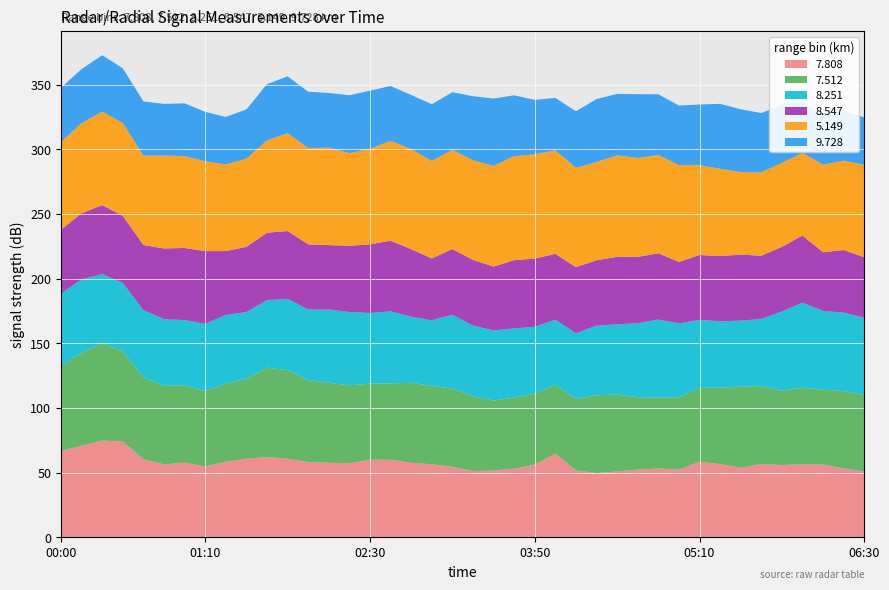

Reading left to right, list all the values displayed in this chart.

7.808: 2006/04/10 00:00=66.8	2006/04/10 00:10=71.0	2006/04/10 00:20=74.9	2006/04/10 00:30=74.2	2006/04/10 00:40=60.6	2006/04/10 00:50=56.5	2006/04/10 01:00=57.9	2006/04/10 01:10=54.9	2006/04/10 01:20=58.6	2006/04/10 01:30=60.9	2006/04/10 01:40=62.1	2006/04/10 01:50=60.9	2006/04/10 02:00=58.3	2006/04/10 02:10=57.8	2006/04/10 02:20=57.3	2006/04/10 02:30=60.1	2006/04/10 02:40=60.1	2006/04/10 02:50=57.7	2006/04/10 03:00=56.6	2006/04/10 03:10=54.7	2006/04/10 03:20=51.4	2006/04/10 03:30=51.7	2006/04/10 03:40=53.2	2006/04/10 03:50=56.4	2006/04/10 04:00=64.9	2006/04/10 04:10=51.8	2006/04/10 04:20=49.8	2006/04/10 04:30=51.0	2006/04/10 04:40=52.5	2006/04/10 04:50=53.3	2006/04/10 05:00=52.4	2006/04/10 05:10=58.5	2006/04/10 05:20=56.8	2006/04/10 05:30=54.0	2006/04/10 05:40=56.7	2006/04/10 05:50=56.0	2006/04/10 06:00=56.6	2006/04/10 06:10=56.3	2006/04/10 06:20=53.5	2006/04/10 06:30=51.1
7.512: 2006/04/10 00:00=65.6	2006/04/10 00:10=71.8	2006/04/10 00:20=75.2	2006/04/10 00:30=69.5	2006/04/10 00:40=63.2	2006/04/10 00:50=60.8	2006/04/10 01:00=59.6	2006/04/10 01:10=58.2	2006/04/10 01:20=60.2	2006/04/10 01:30=61.9	2006/04/10 01:40=69.2	2006/04/10 01:50=68.4	2006/04/10 02:00=63.3	2006/04/10 02:10=61.8	2006/04/10 02:20=60.3	2006/04/10 02:30=58.9	2006/04/10 02:40=59.0	2006/04/10 02:50=61.9	2006/04/10 03:00=60.5	2006/04/10 03:10=60.5	2006/04/10 03:20=57.8	2006/04/10 03:30=54.1	2006/04/10 03:40=55.0	2006/04/10 03:50=54.8	2006/04/10 04:00=53.2	2006/04/10 04:10=55.2	2006/04/10 04:20=60.2	2006/04/10 04:30=59.5	2006/04/10 04:40=56.0	2006/04/10 04:50=54.8	2006/04/10 05:00=56.0	2006/04/10 05:10=57.1	2006/04/10 05:20=59.0	2006/04/10 05:30=62.6	2006/04/10 05:40=60.4	2006/04/10 05:50=57.5	2006/04/10 06:00=59.2	2006/04/10 06:10=57.9	2006/04/10 06:20=59.6	2006/04/10 06:30=59.1
8.251: 2006/04/10 00:00=56.1	2006/04/10 00:10=56.8	2006/04/10 00:20=53.5	2006/04/10 00:30=53.0	2006/04/10 00:40=52.0	2006/04/10 00:50=51.4	2006/04/10 01:00=50.6	2006/04/10 01:10=52.0	2006/04/10 01:20=53.2	2006/04/10 01:30=51.4	2006/04/10 01:40=52.2	2006/04/10 01:50=55.2	2006/04/10 02:00=54.6	2006/04/10 02:10=56.6	2006/04/10 02:20=56.7	2006/04/10 02:30=54.5	2006/04/10 02:40=55.7	2006/04/10 02:50=51.0	2006/04/10 03:00=50.8	2006/04/10 03:10=57.0	2006/04/10 03:20=54.6	2006/04/10 03:30=54.2	2006/04/10 03:40=53.4	2006/04/10 03:50=51.7	2006/04/10 04:00=50.2	2006/04/10 04:10=50.9	2006/04/10 04:20=53.7	2006/04/10 04:30=54.3	2006/04/10 04:40=57.1	2006/04/10 04:50=60.4	2006/04/10 05:00=57.1	2006/04/10 05:10=52.6	2006/04/10 05:20=51.3	2006/04/10 05:30=51.0	2006/04/10 05:40=51.8	2006/04/10 05:50=61.2	2006/04/10 06:00=65.8	2006/04/10 06:10=60.9	2006/04/10 06:20=60.7	2006/04/10 06:30=59.7
8.547: 2006/04/10 00:00=49.4	2006/04/10 00:10=51.1	2006/04/10 00:20=53.3	2006/04/10 00:30=51.9	2006/04/10 00:40=50.3	2006/04/10 00:50=54.7	2006/04/10 01:00=55.7	2006/04/10 01:10=56.3	2006/04/10 01:20=49.4	2006/04/10 01:30=50.5	2006/04/10 01:40=52.1	2006/04/10 01:50=52.4	2006/04/10 02:00=50.4	2006/04/10 02:10=49.8	2006/04/10 02:20=51.2	2006/04/10 02:30=53.1	2006/04/10 02:40=54.6	2006/04/10 02:50=52.3	2006/04/10 03:00=47.8	2006/04/10 03:10=50.8	2006/04/10 03:20=50.8	2006/04/10 03:30=49.4	2006/04/10 03:40=52.8	2006/04/10 03:50=52.7	2006/04/10 04:00=51.0	2006/04/10 04:10=51.1	2006/04/10 04:20=50.6	2006/04/10 04:30=52.2	2006/04/10 04:40=51.3	2006/04/10 04:50=51.2	2006/04/10 05:00=47.5	2006/04/10 05:10=50.2	2006/04/10 05:20=50.4	2006/04/10 05:30=51.1	2006/04/10 05:40=48.9	2006/04/10 05:50=50.0	2006/04/10 06:00=51.8	2006/04/10 06:10=45.4	2006/04/10 06:20=48.4	2006/04/10 06:30=46.7
5.149: 2006/04/10 00:00=67.8	2006/04/10 00:10=69.6	2006/04/10 00:20=72.3	2006/04/10 00:30=71.8	2006/04/10 00:40=69.1	2006/04/10 00:50=71.9	2006/04/10 01:00=71.0	2006/04/10 01:10=69.4	2006/04/10 01:20=66.9	2006/04/10 01:30=68.1	2006/04/10 01:40=71.4	2006/04/10 01:50=75.6	2006/04/10 02:00=74.4	2006/04/10 02:10=75.4	2006/04/10 02:20=71.6	2006/04/10 02:30=73.8	2006/04/10 02:40=77.2	2006/04/10 02:50=77.3	2006/04/10 03:00=75.3	2006/04/10 03:10=76.6	2006/04/10 03:20=77.0	2006/04/10 03:30=77.9	2006/04/10 03:40=80.3	2006/04/10 03:50=80.6	2006/04/10 04:00=80.0	2006/04/10 04:10=76.7	2006/04/10 04:20=75.9	2006/04/10 04:30=78.4	2006/04/10 04:40=76.5	2006/04/10 04:50=75.9	2006/04/10 05:00=74.9	2006/04/10 05:10=69.4	2006/04/10 05:20=67.5	2006/04/10 05:30=63.8	2006/04/10 05:40=64.4	2006/04/10 05:50=65.0	2006/04/10 06:00=63.8	2006/04/10 06:10=67.7	2006/04/10 06:20=69.1	2006/04/10 06:30=71.5
9.728: 2006/04/10 00:00=42.0	2006/04/10 00:10=41.8	2006/04/10 00:20=43.6	2006/04/10 00:30=42.3	2006/04/10 00:40=41.9	2006/04/10 00:50=39.9	2006/04/10 01:00=40.8	2006/04/10 01:10=38.2	2006/04/10 01:20=36.8	2006/04/10 01:30=38.1	2006/04/10 01:40=43.4	2006/04/10 01:50=44.0	2006/04/10 02:00=43.6	2006/04/10 02:10=42.2	2006/04/10 02:20=44.8	2006/04/10 02:30=45.0	2006/04/10 02:40=42.4	2006/04/10 02:50=41.9	2006/04/10 03:00=43.9	2006/04/10 03:10=44.6	2006/04/10 03:20=49.5	2006/04/10 03:30=52.0	2006/04/10 03:40=47.1	2006/04/10 03:50=42.1	2006/04/10 04:00=40.5	2006/04/10 04:10=43.8	2006/04/10 04:20=48.7	2006/04/10 04:30=47.5	2006/04/10 04:40=49.3	2006/04/10 04:50=47.0	2006/04/10 05:00=46.0	2006/04/10 05:10=46.9	2006/04/10 05:20=50.2	2006/04/10 05:30=48.5	2006/04/10 05:40=45.9	2006/04/10 05:50=44.7	2006/04/10 06:00=39.5	2006/04/10 06:10=38.9	2006/04/10 06:20=38.2	2006/04/10 06:30=36.7